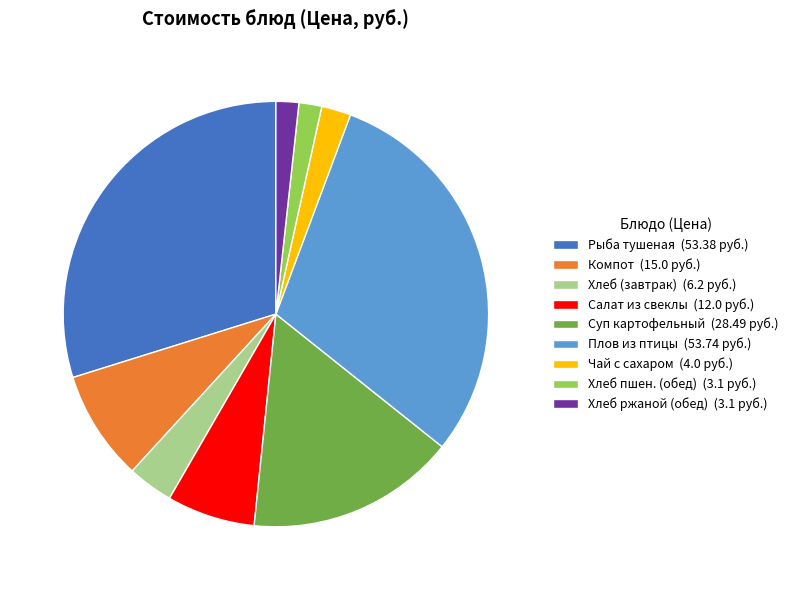

Do Компот (15.0 руб.) and Чай с сахаром (4.0 руб.) together represent more than half of the pie?

No